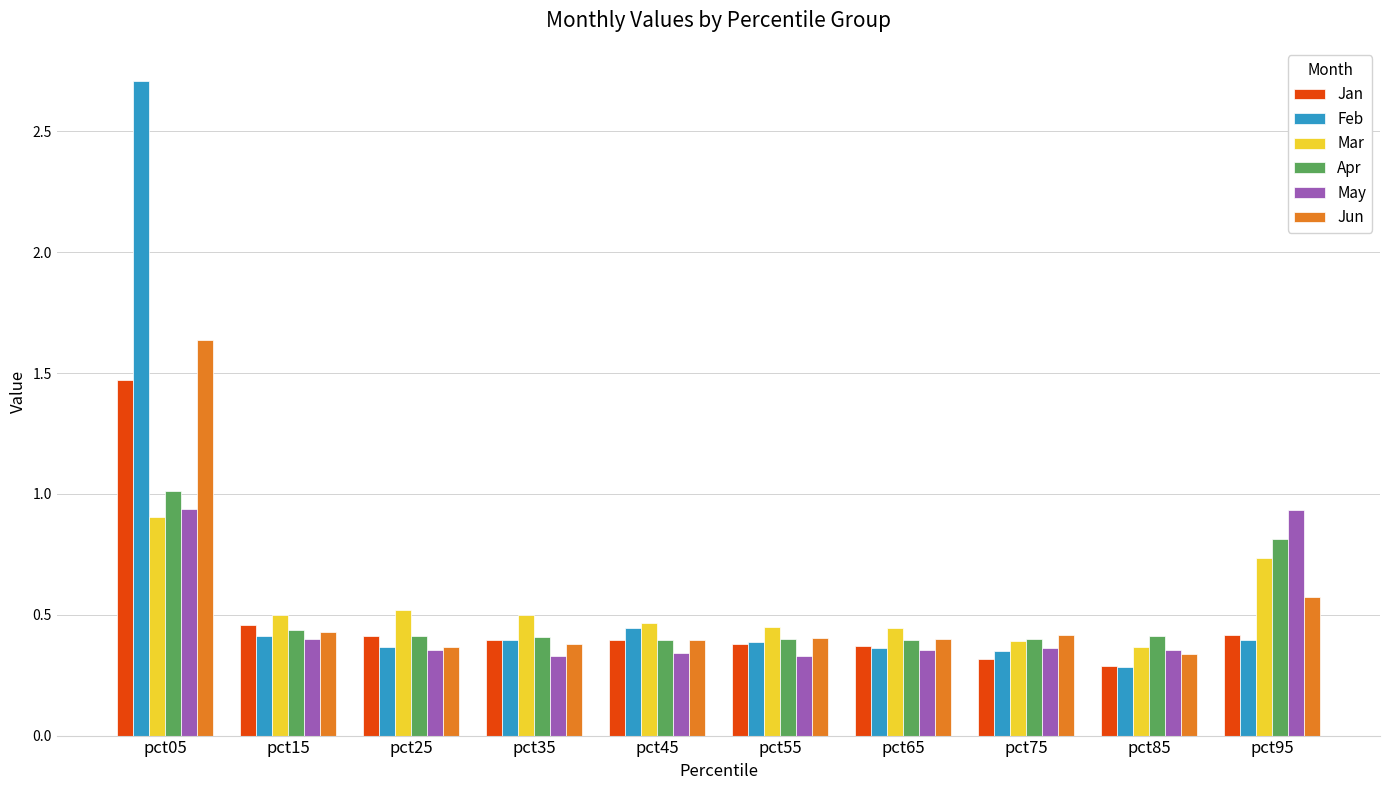

Is the value of May at pct95 greater than the value of Jun at pct05?

No